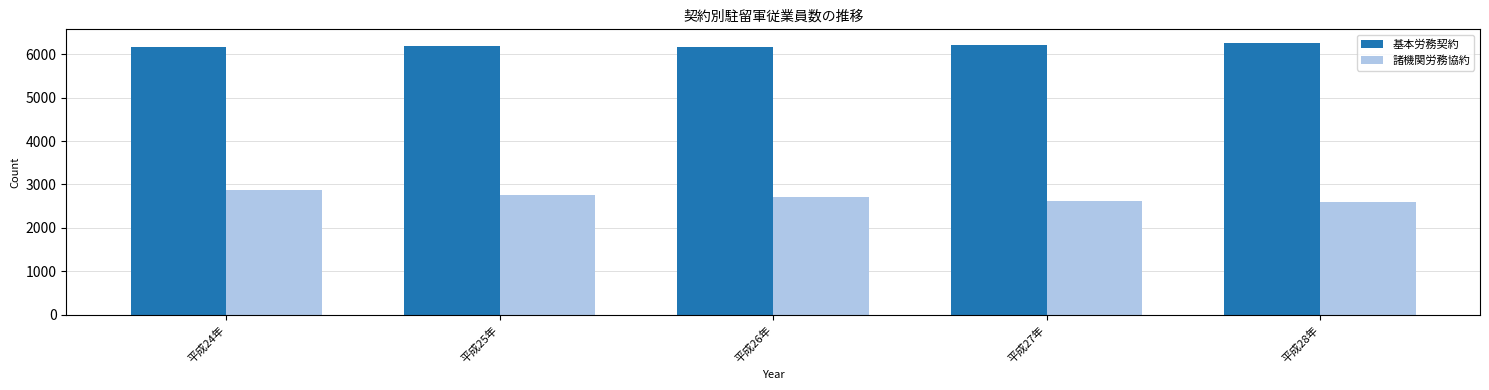

Where does the 諸機関労務協約 series first go above 2707?

平成24年